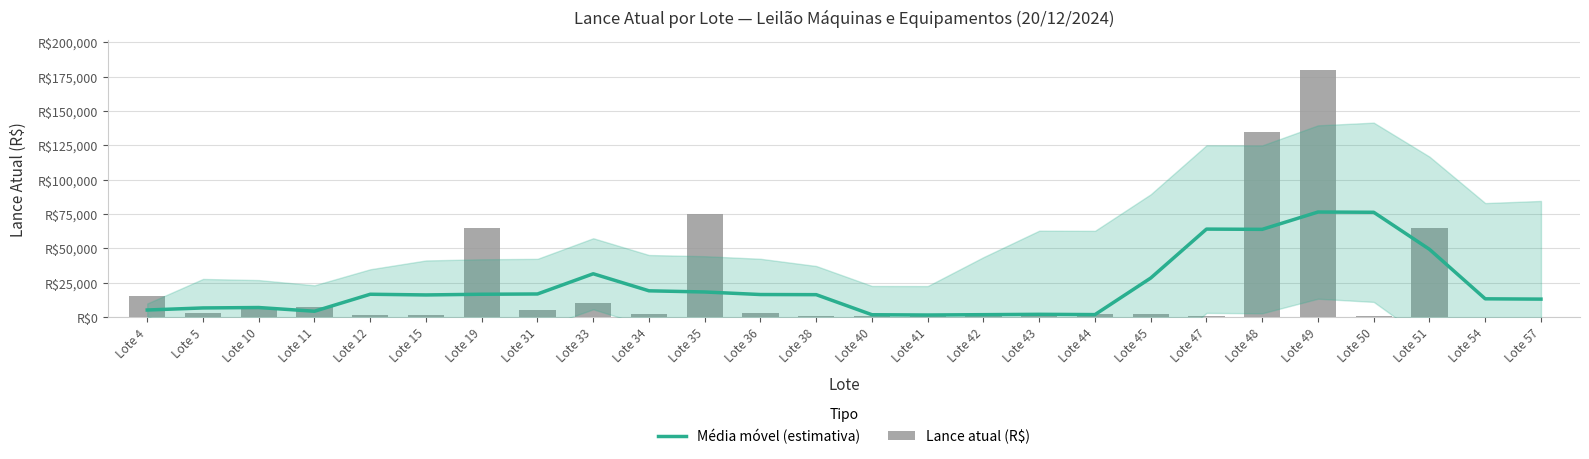

Between Lote 31 and Lote 57, which series saw the biggest shift?

Lance atual (R$)